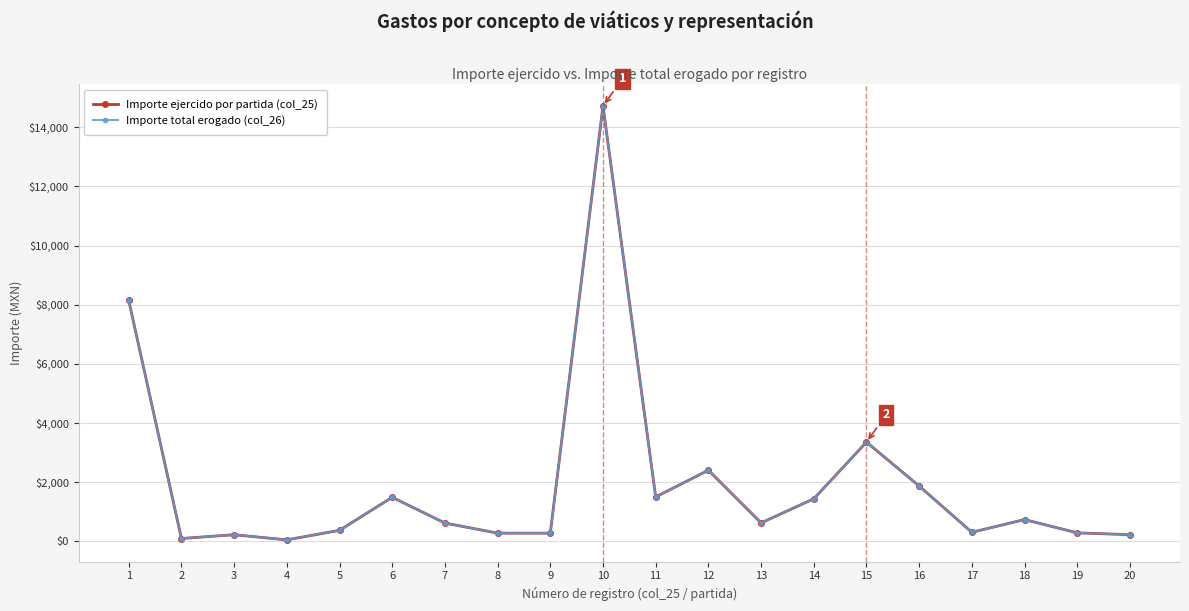

Is this an area chart (filled region under the line)?

No